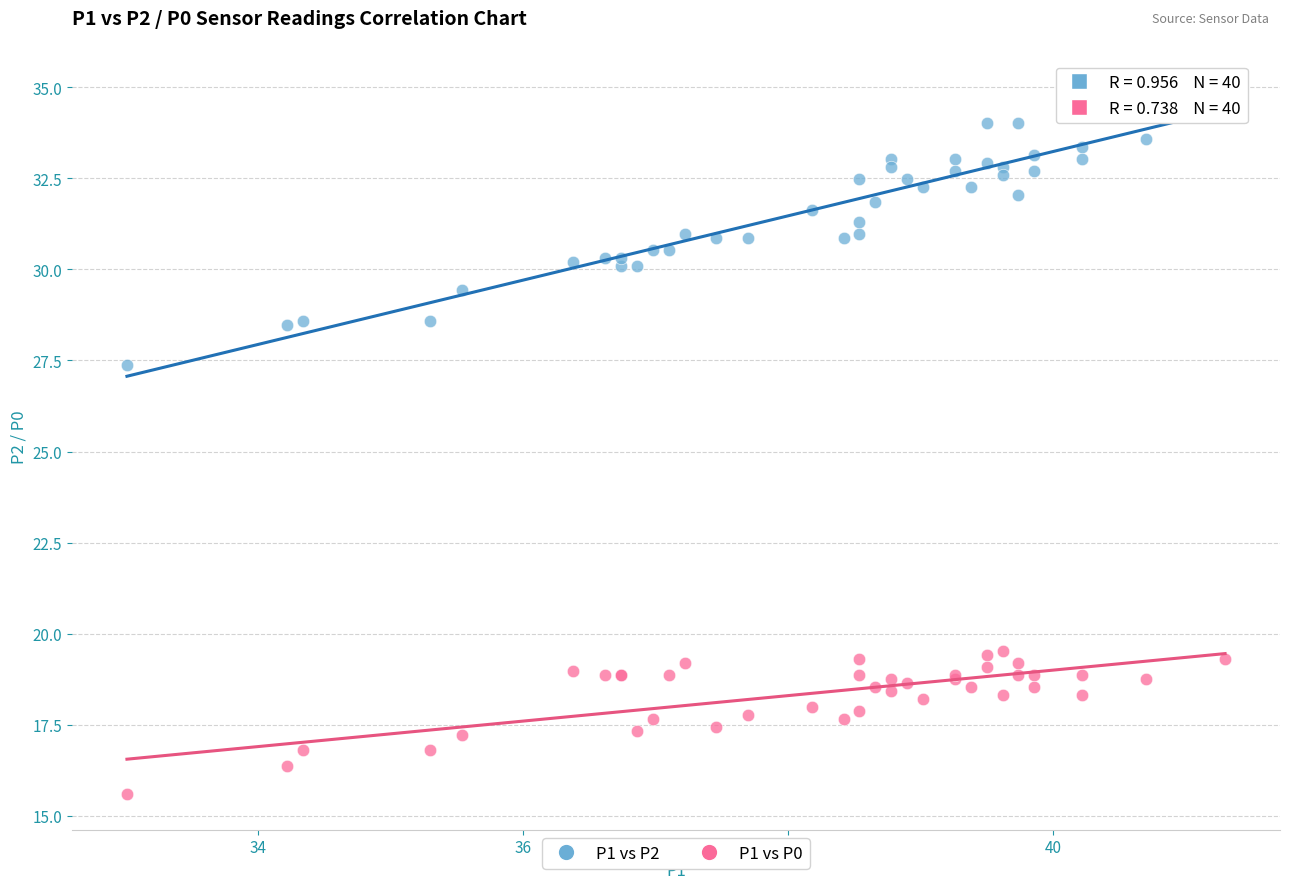

What are all the series names shown in the legend?

P1 vs P2, P1 vs P0